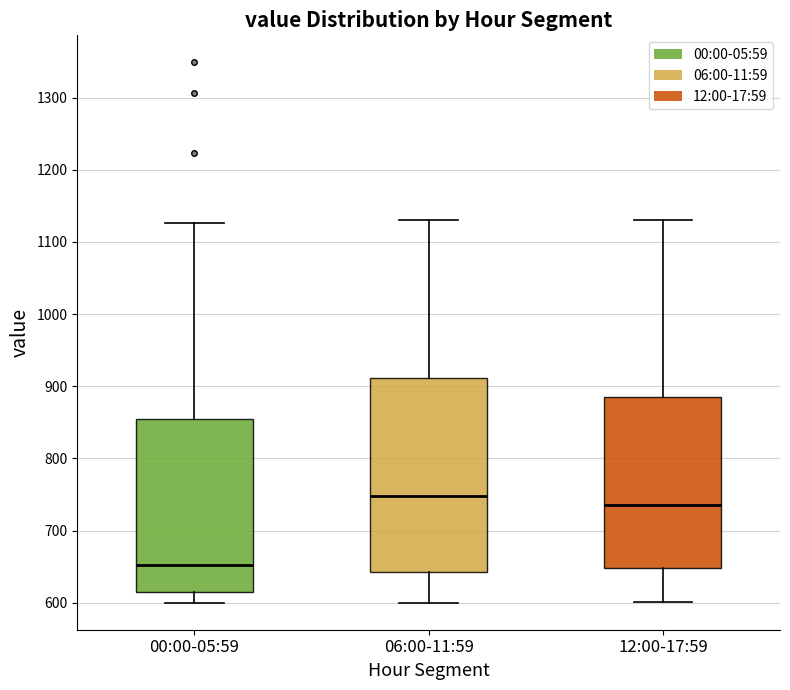

Comparing the boxes themselves (not the whiskers), which one is the tallest?

06:00-11:59